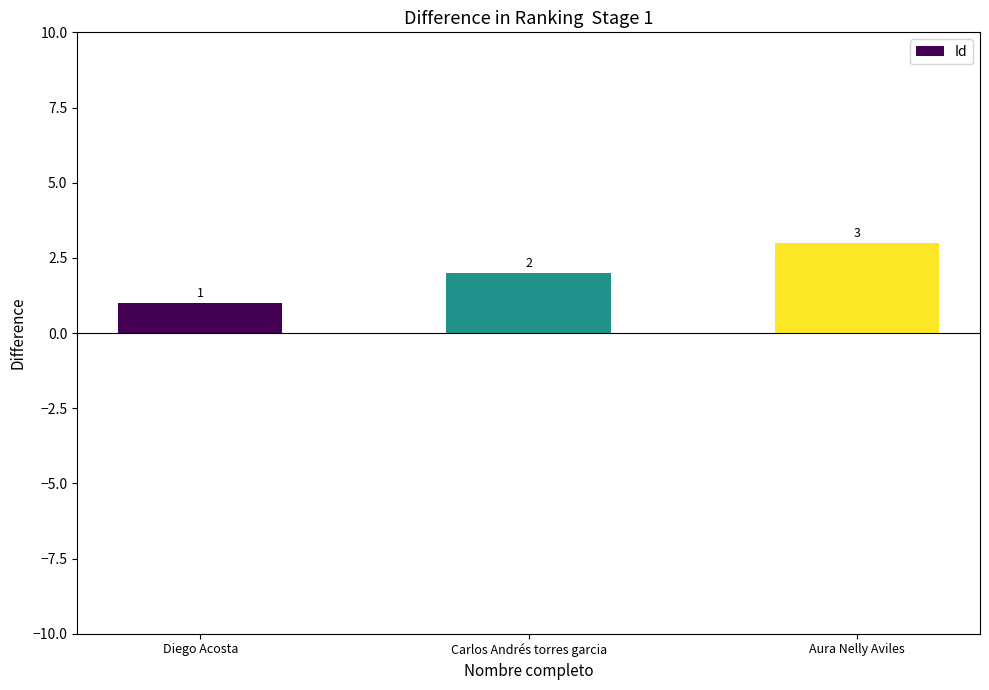

What is the greatest value displayed?

3